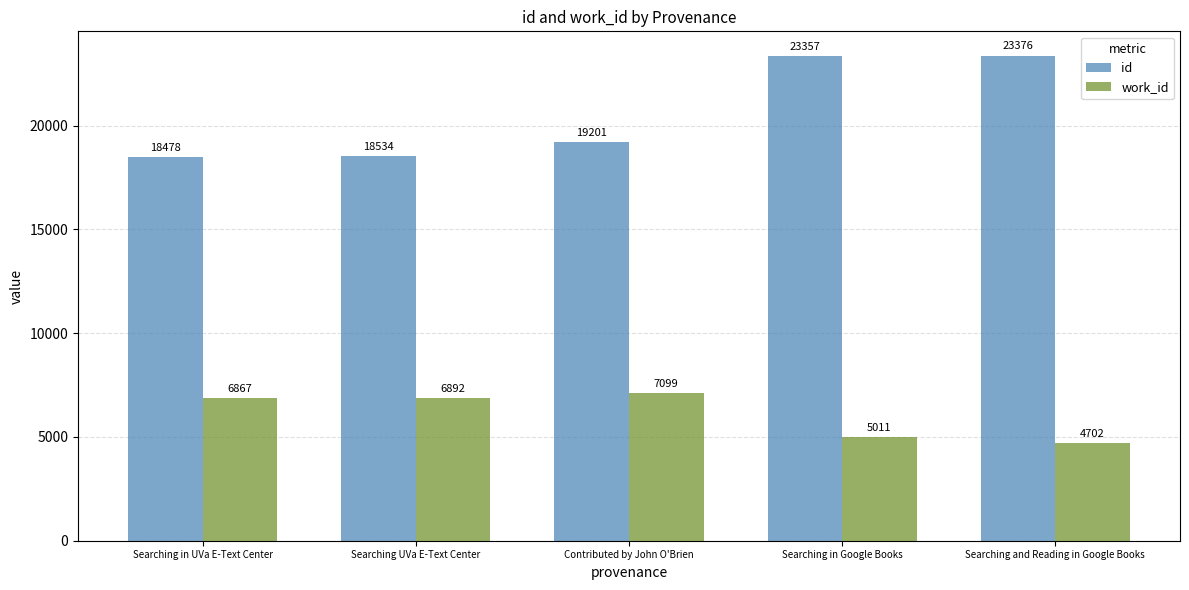

What is the minimum value shown in the chart?

4702